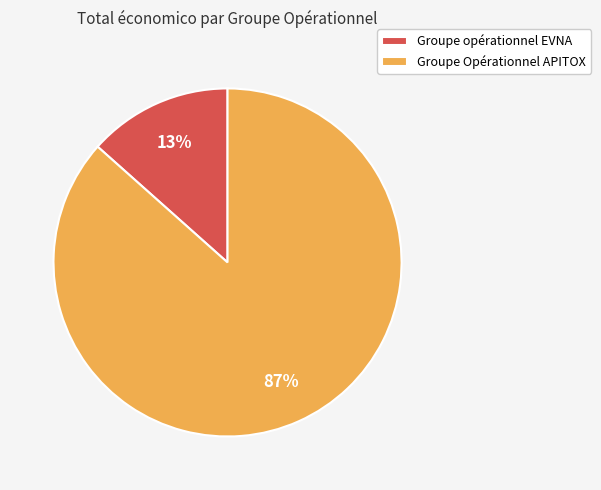

What percentage is the Groupe Opérationnel APITOX slice, to the nearest percent?

87%